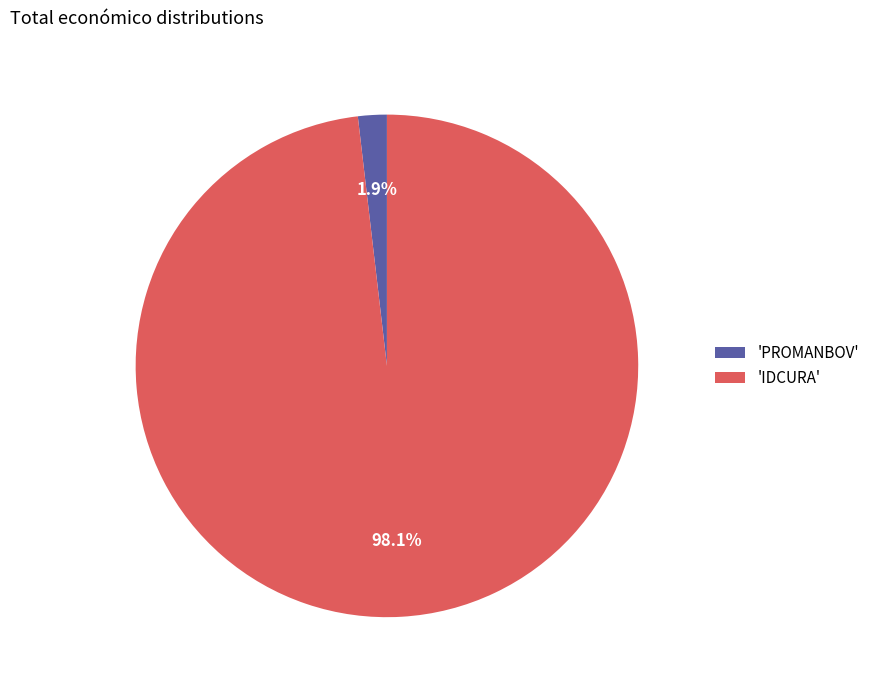

Which has a higher value, 'IDCURA' or 'PROMANBOV'?

'IDCURA'